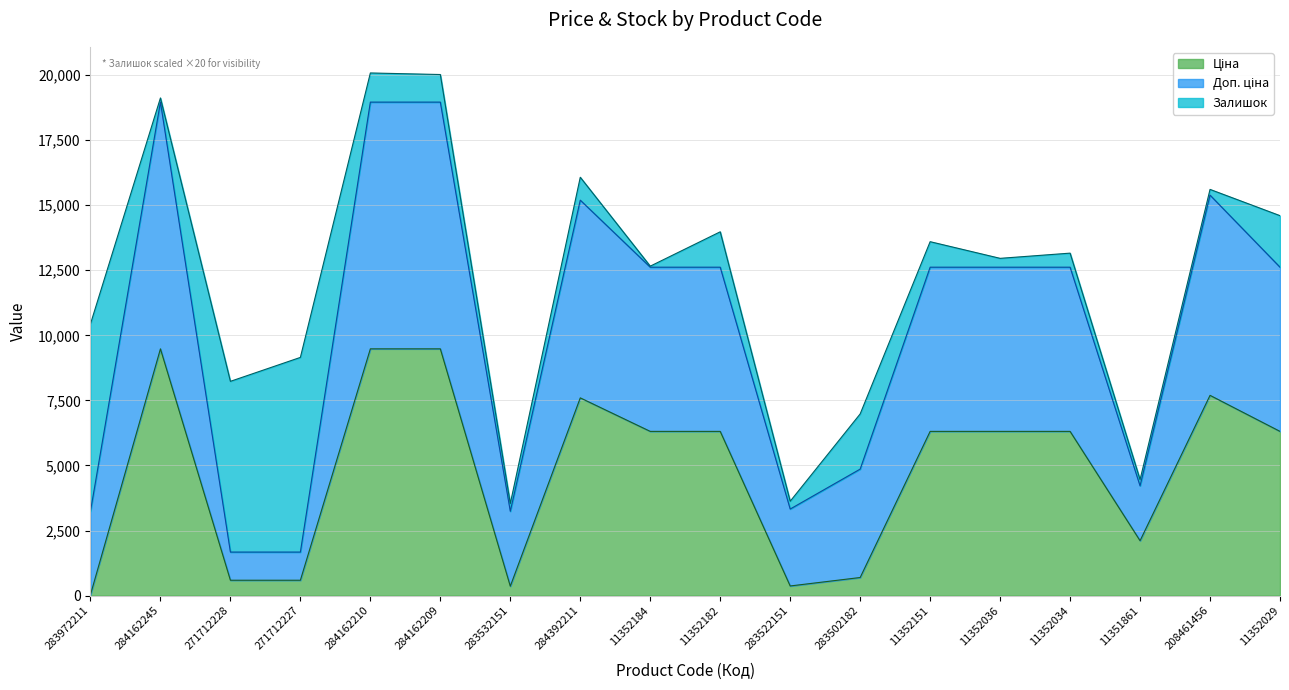

True or false: Ціна and Доп. ціна cross at least once.

False